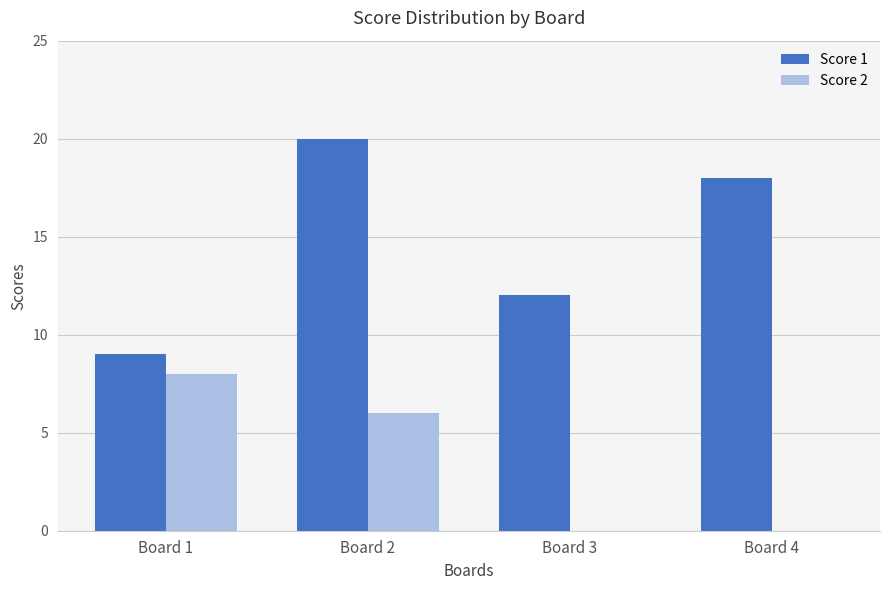

Count the number of data series in this chart.

2